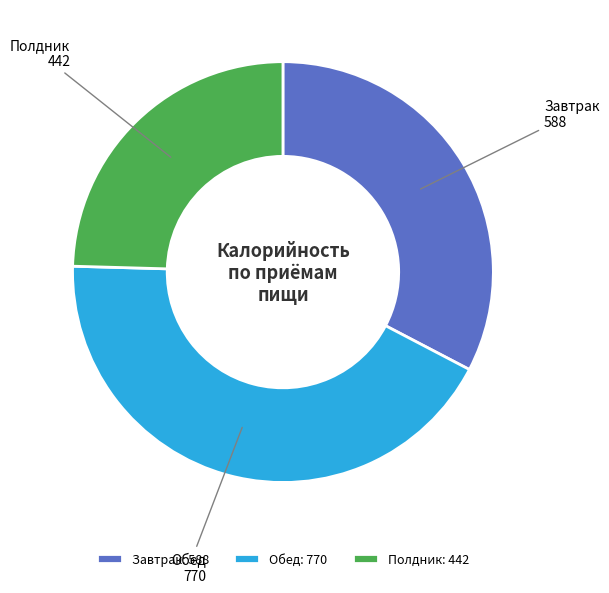

Is there a majority slice in this chart?

No